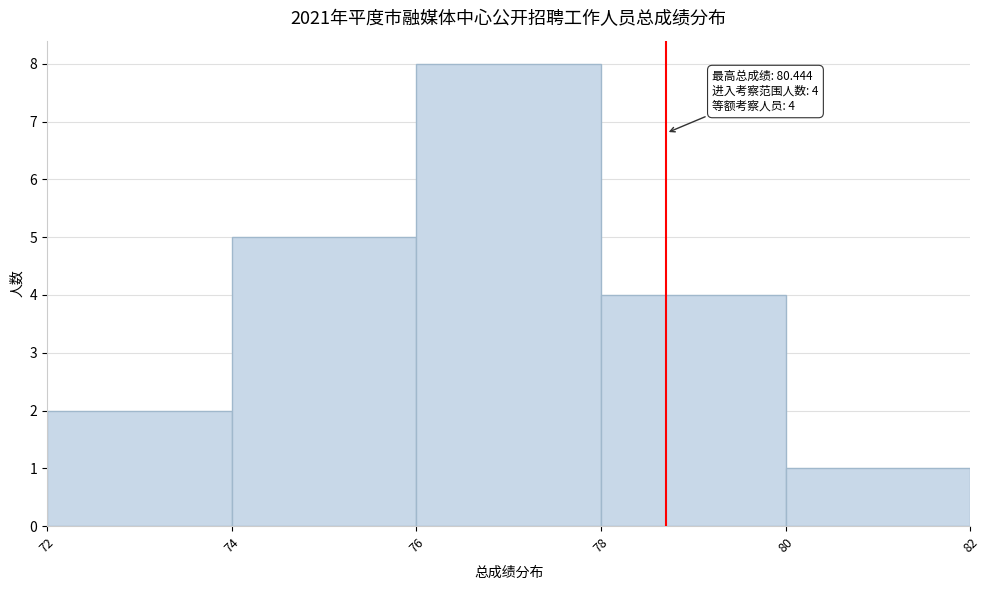

Which range on the x-axis has the tallest bar?

76 to 78